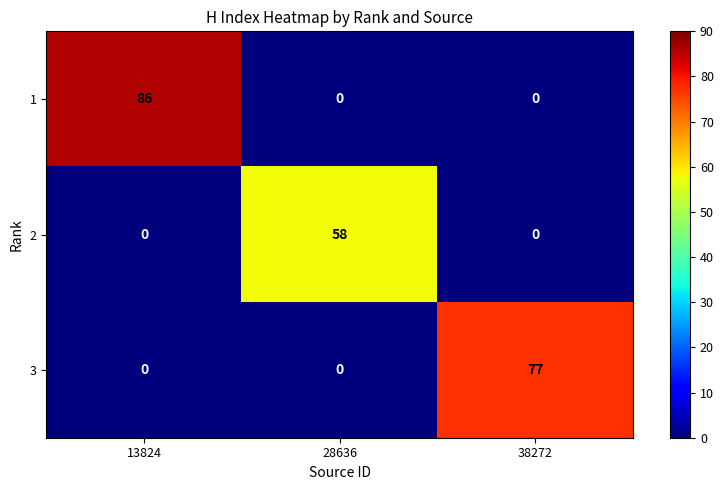

How many distinct data groups are displayed?

3